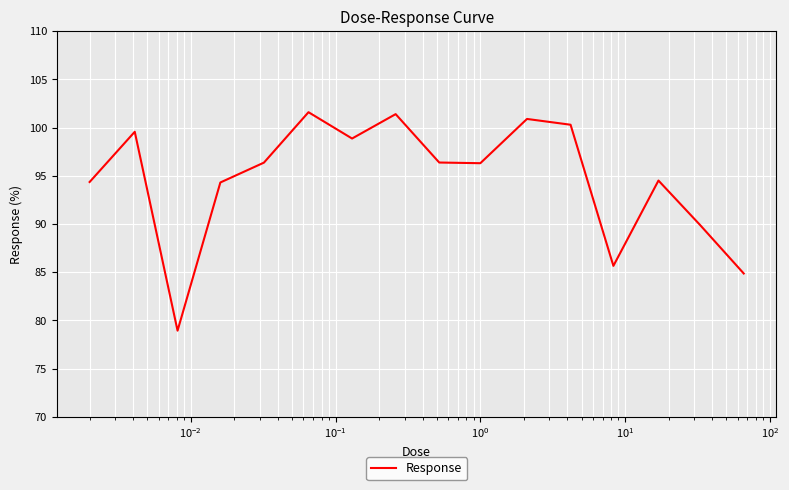

What is the difference between the second highest and minimum values?

22.5